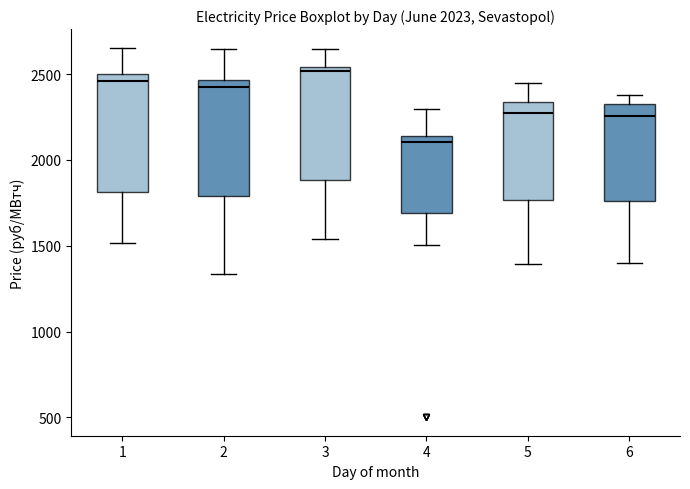

Which box has the highest median line?

3